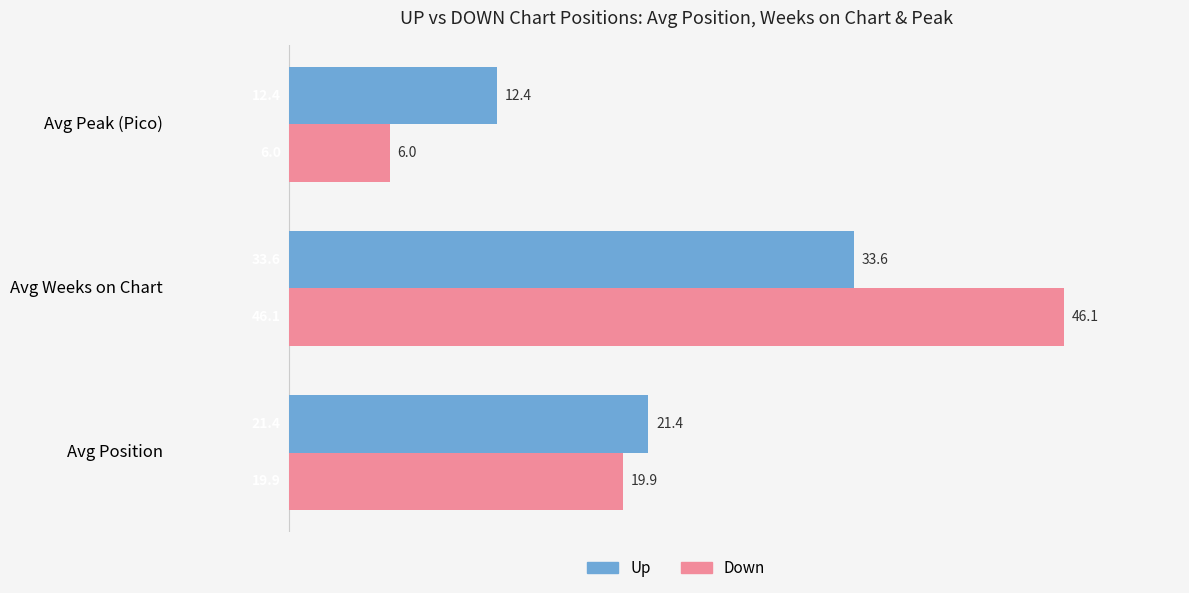

The value of Down at Avg Position is 19.9. True or false?

True